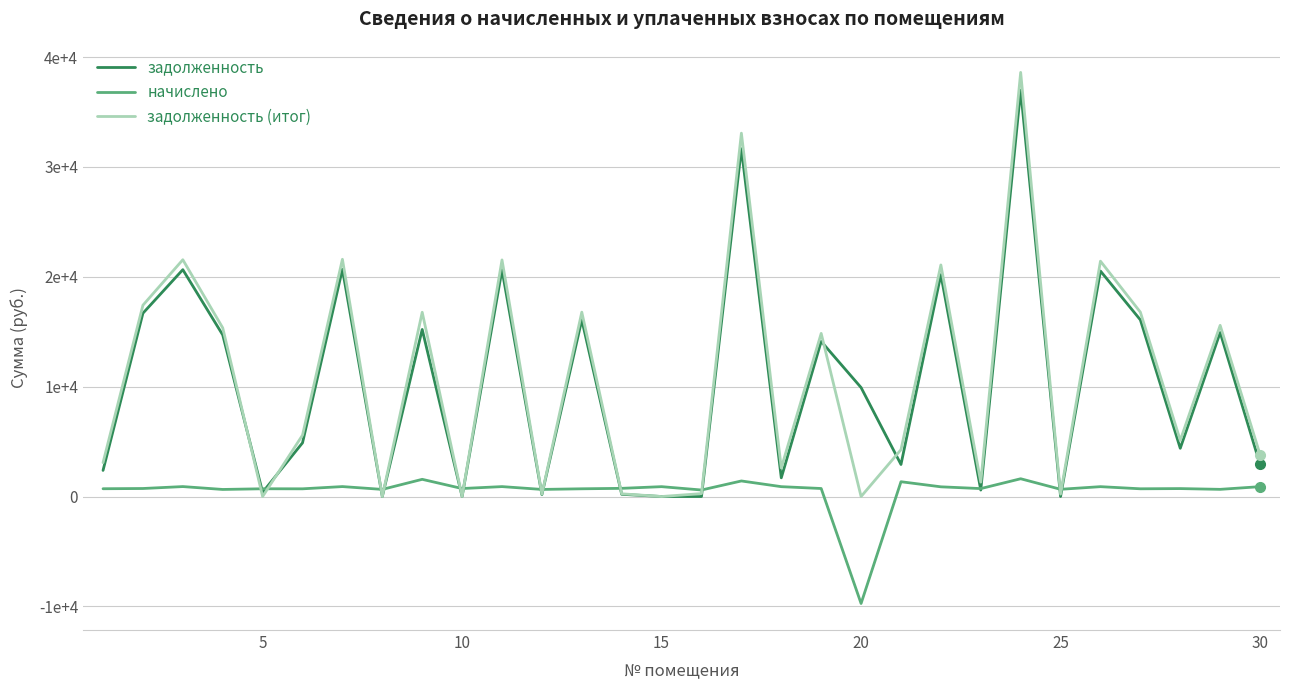

Is this an area chart (filled region under the line)?

No